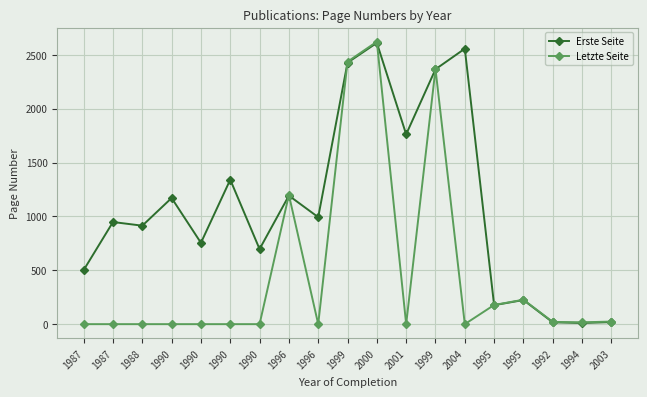

What is the difference between the second highest and minimum values in the Erste Seite series?

2546